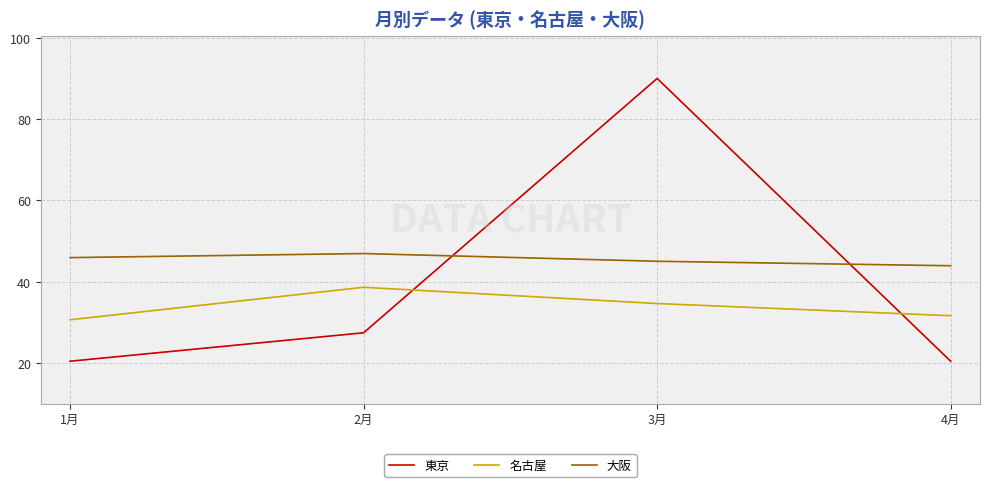

Does the chart display data point markers on the line(s)?

No